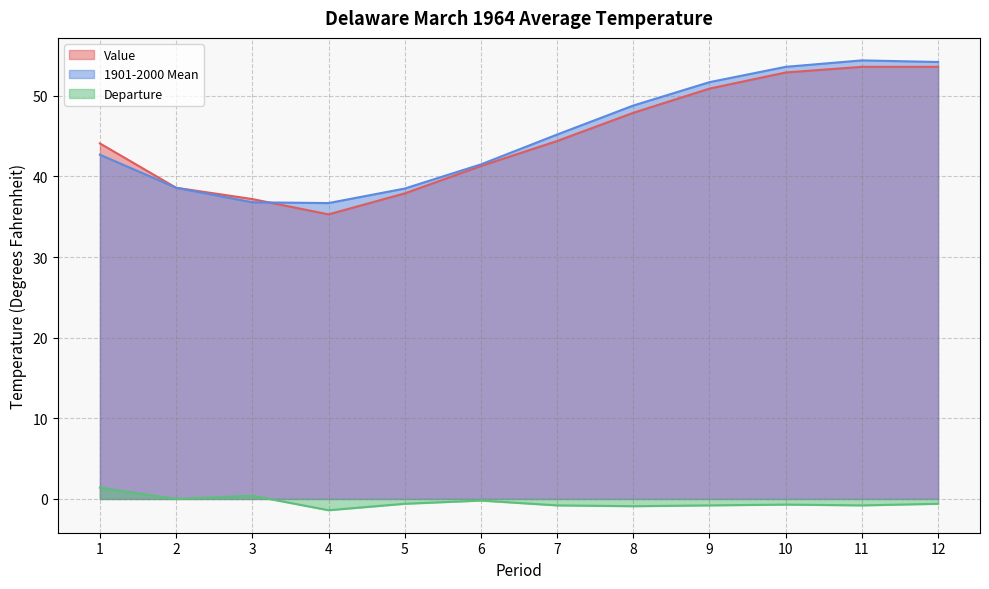

True or false: 1901-2000 Mean and Departure cross at least once.

False